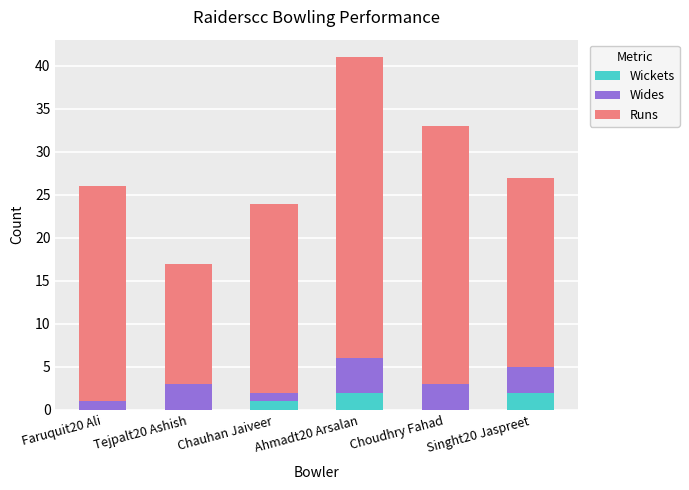

What are all the series names shown in the legend?

Wickets, Wides, Runs